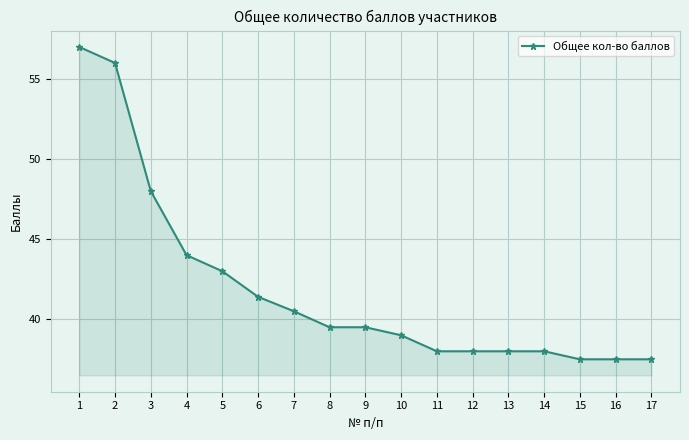

What is the smallest value displayed?

37.5